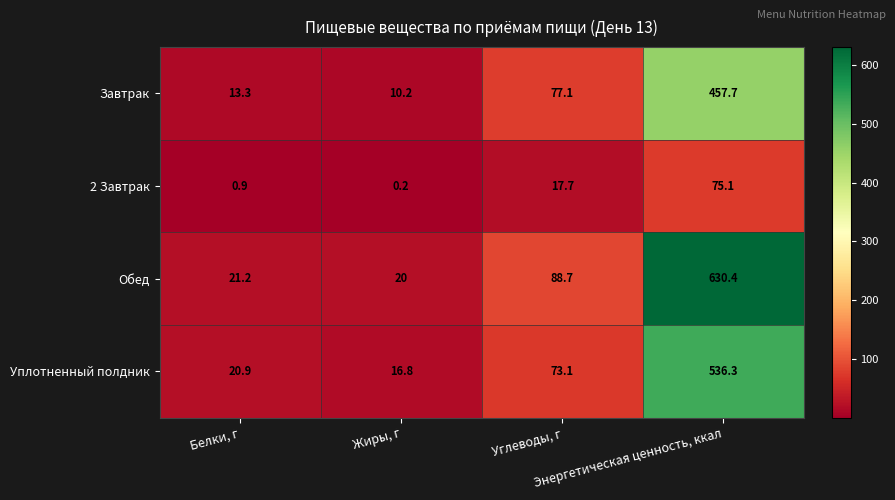

Rank the series by their maximum value, from highest to lowest.

Обед, Уплотненный полдник, Завтрак, 2 Завтрак